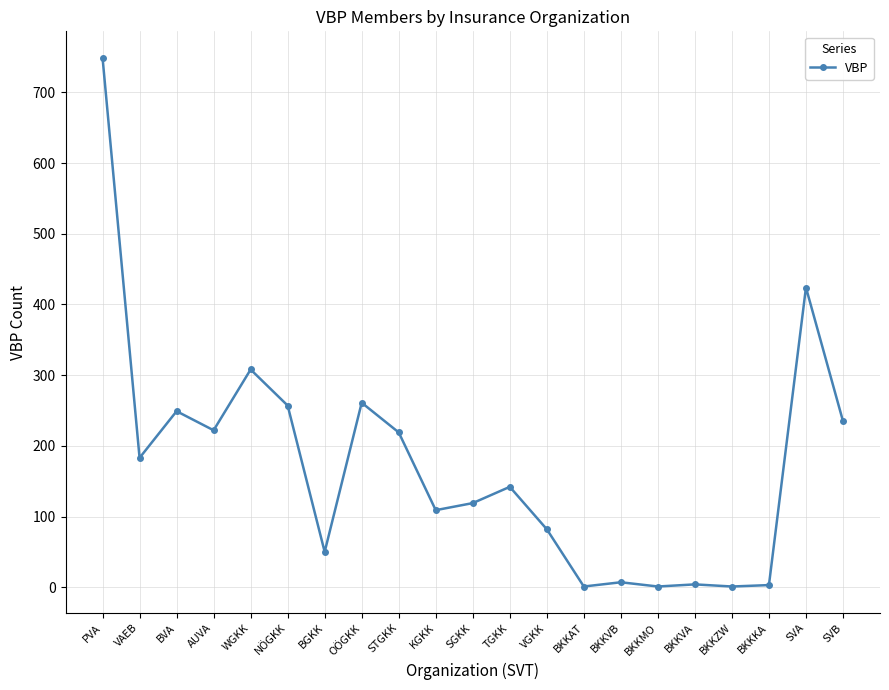

How many values are below 142?

10